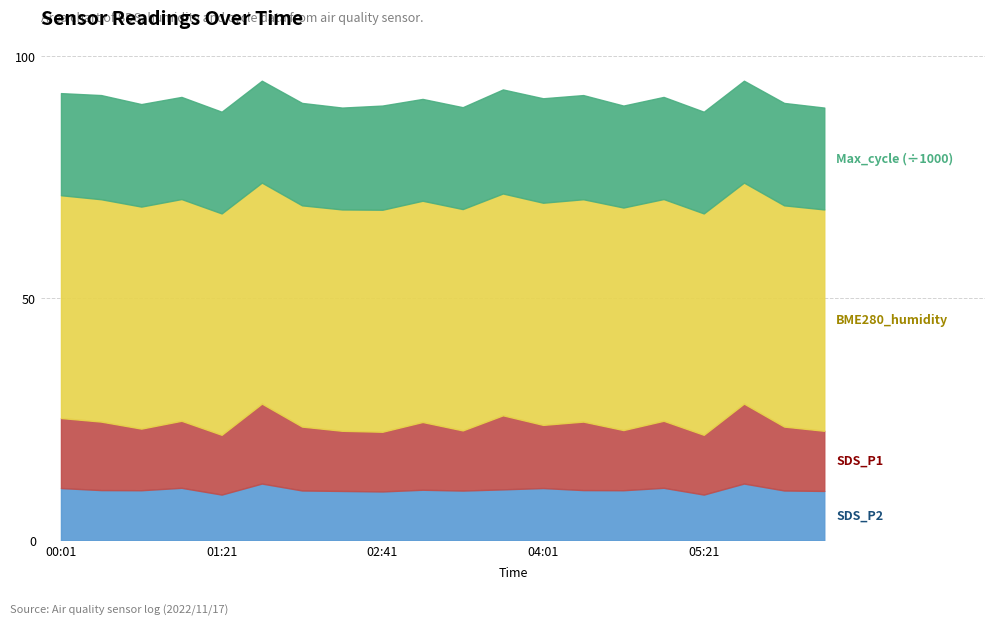

What is the sum of the Max_cycle values at 00:01 and 04:41?

42159.0